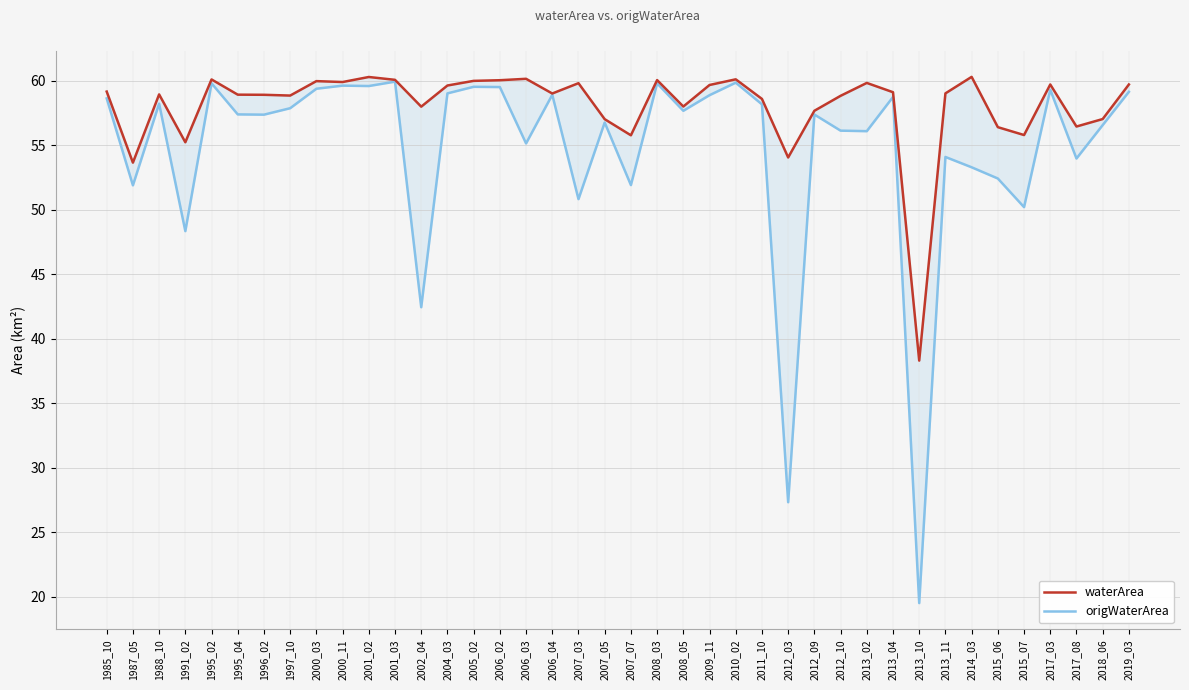

How many values in the waterArea series exceed 59?

20